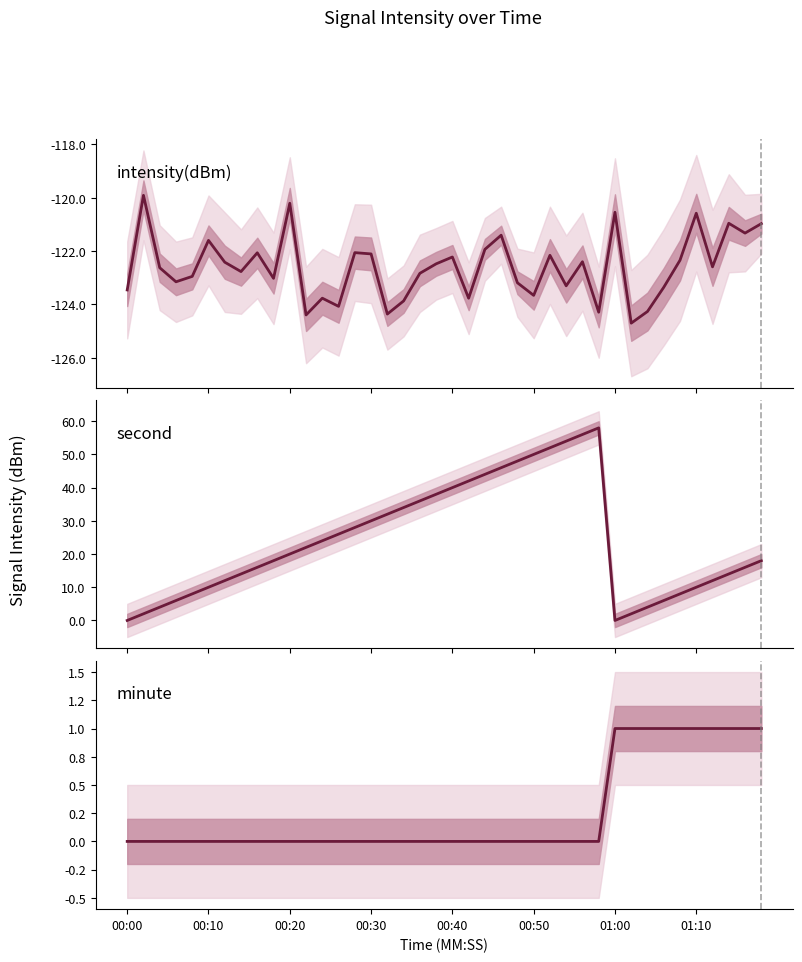

At which category is the sum across all series the highest?

29